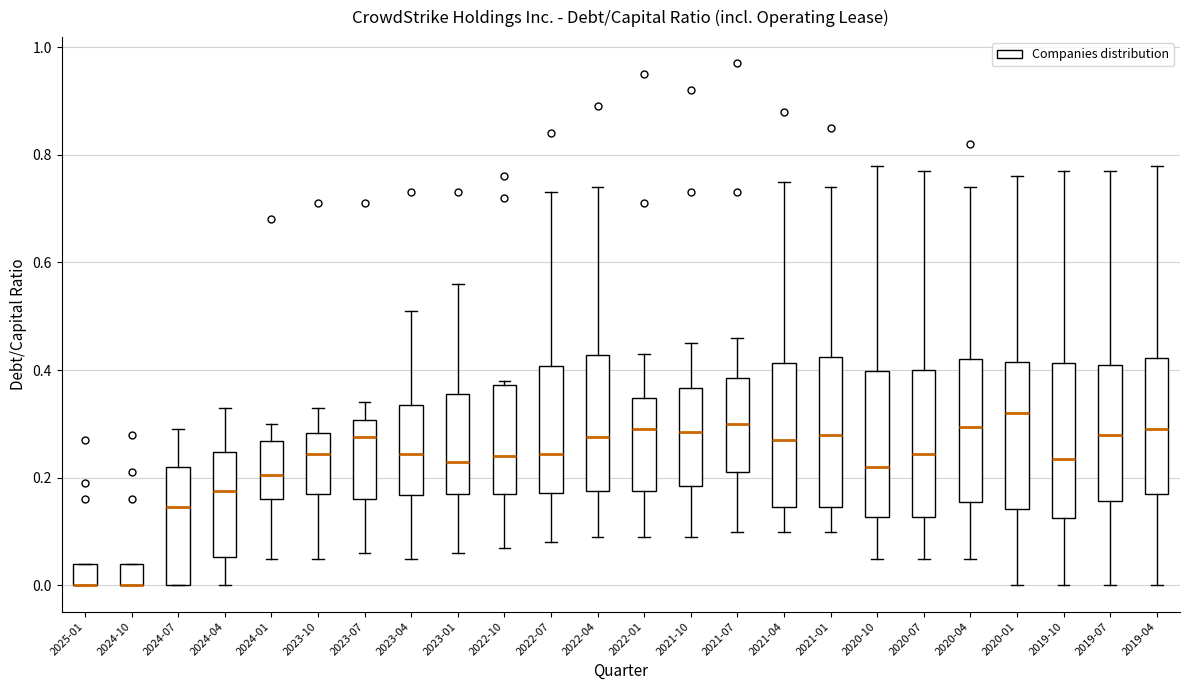

Where does the lower whisker of the box for 2023-04 end on the y-axis? The values are not printed on the chart, so give them approximately, as read against the axis.

0.06